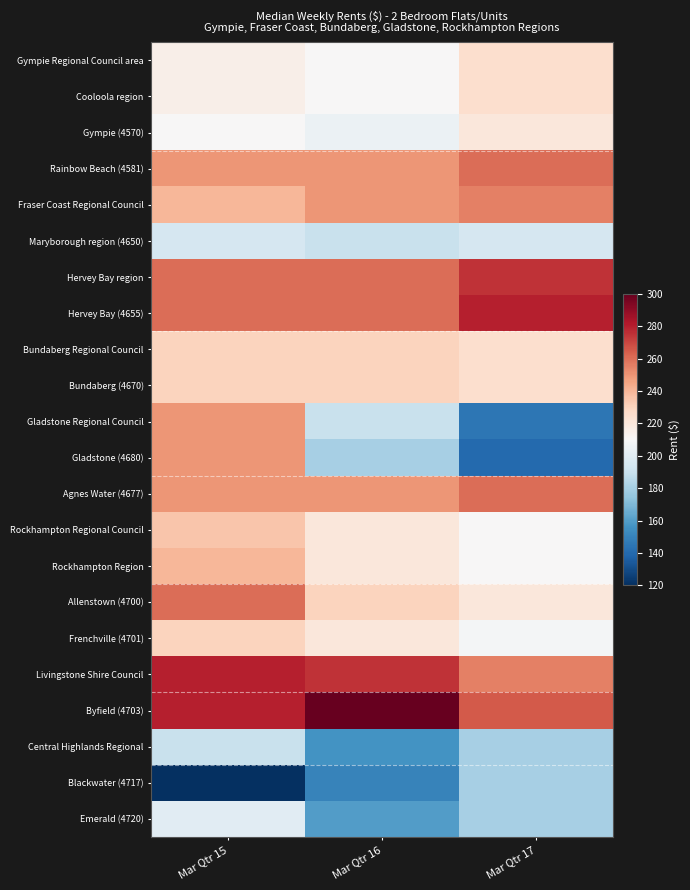

Reading left to right, extract all data points from this chart.

Gympie Regional Council area: Mar Qtr 15=215	Mar Qtr 16=210	Mar Qtr 17=225
Cooloola region: Mar Qtr 15=215	Mar Qtr 16=210	Mar Qtr 17=225
Gympie (4570): Mar Qtr 15=210	Mar Qtr 16=205	Mar Qtr 17=220
Rainbow Beach (4581): Mar Qtr 15=250	Mar Qtr 16=250	Mar Qtr 17=260
Fraser Coast Regional Council: Mar Qtr 15=240	Mar Qtr 16=250	Mar Qtr 17=255
Maryborough region (4650): Mar Qtr 15=195	Mar Qtr 16=190	Mar Qtr 17=195
Hervey Bay region: Mar Qtr 15=260	Mar Qtr 16=260	Mar Qtr 17=275
Hervey Bay (4655): Mar Qtr 15=260	Mar Qtr 16=260	Mar Qtr 17=280
Bundaberg Regional Council: Mar Qtr 15=230	Mar Qtr 16=230	Mar Qtr 17=225
Bundaberg (4670): Mar Qtr 15=230	Mar Qtr 16=230	Mar Qtr 17=225
Gladstone Regional Council: Mar Qtr 15=250	Mar Qtr 16=190	Mar Qtr 17=145
Gladstone (4680): Mar Qtr 15=250	Mar Qtr 16=180	Mar Qtr 17=140
Agnes Water (4677): Mar Qtr 15=250	Mar Qtr 16=250	Mar Qtr 17=260
Rockhampton Regional Council: Mar Qtr 15=235	Mar Qtr 16=220	Mar Qtr 17=210
Rockhampton Region: Mar Qtr 15=240	Mar Qtr 16=220	Mar Qtr 17=210
Allenstown (4700): Mar Qtr 15=260	Mar Qtr 16=230	Mar Qtr 17=220
Frenchville (4701): Mar Qtr 15=230	Mar Qtr 16=220	Mar Qtr 17=208
Livingstone Shire Council: Mar Qtr 15=280	Mar Qtr 16=275	Mar Qtr 17=255
Byfield (4703): Mar Qtr 15=280	Mar Qtr 16=300	Mar Qtr 17=265
Central Highlands Regional: Mar Qtr 15=190	Mar Qtr 16=156	Mar Qtr 17=180
Blackwater (4717): Mar Qtr 15=120	Mar Qtr 16=150	Mar Qtr 17=180
Emerald (4720): Mar Qtr 15=200	Mar Qtr 16=160	Mar Qtr 17=180